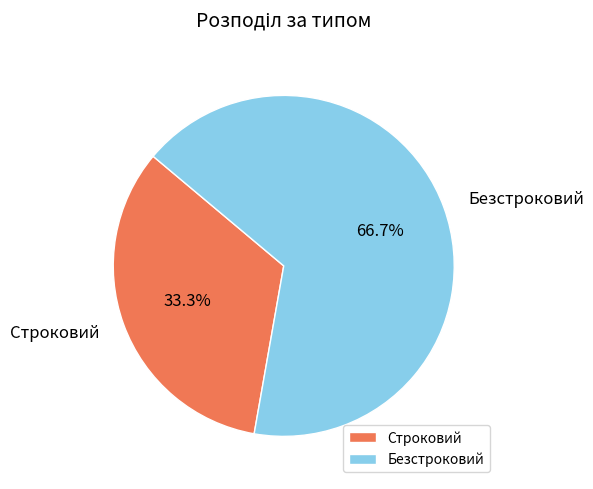

Which category accounts for the majority?

Безстроковий